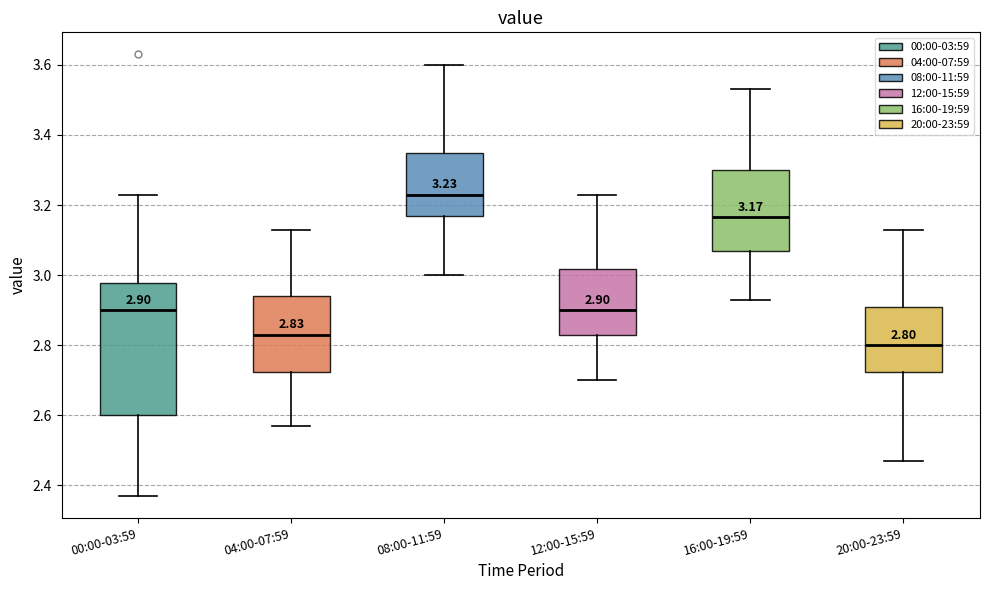

Which box has the lowest median line?

20:00-23:59